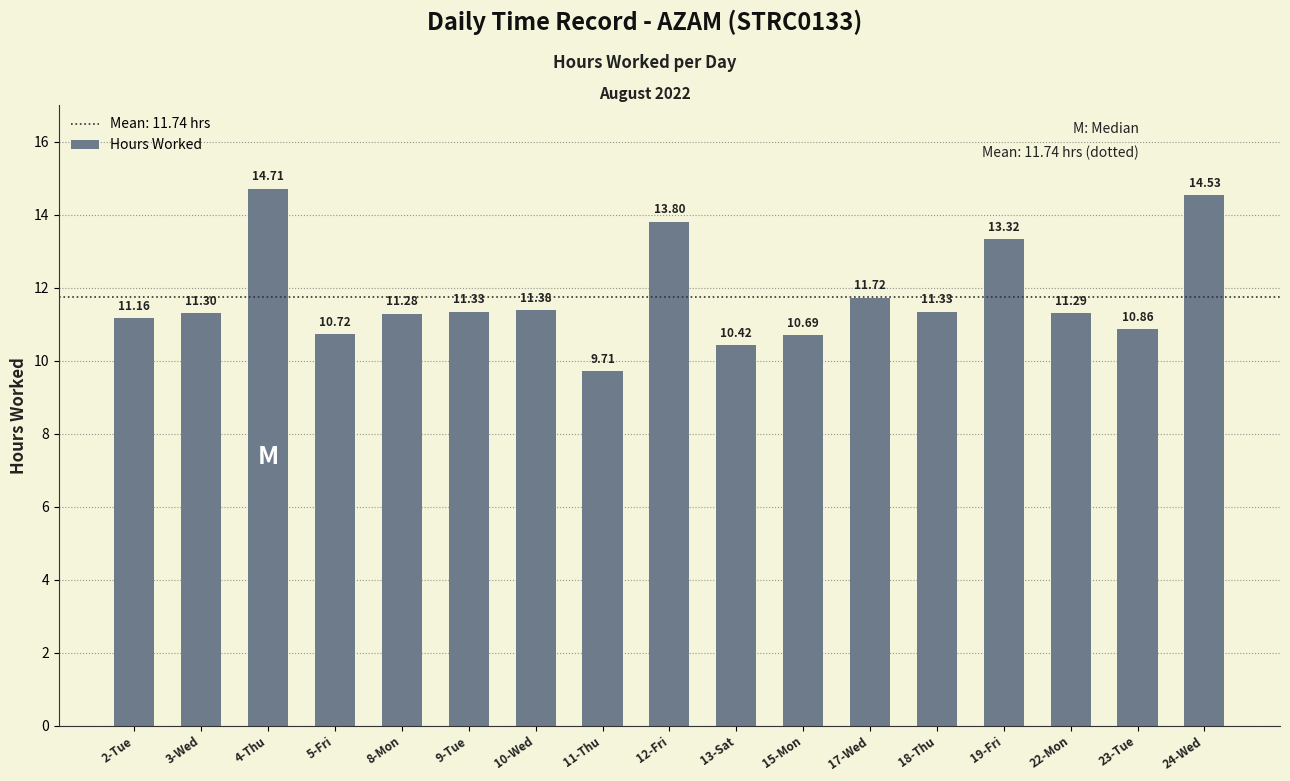

What is the change in value from 12-Fri to 19-Fri?

-0.5